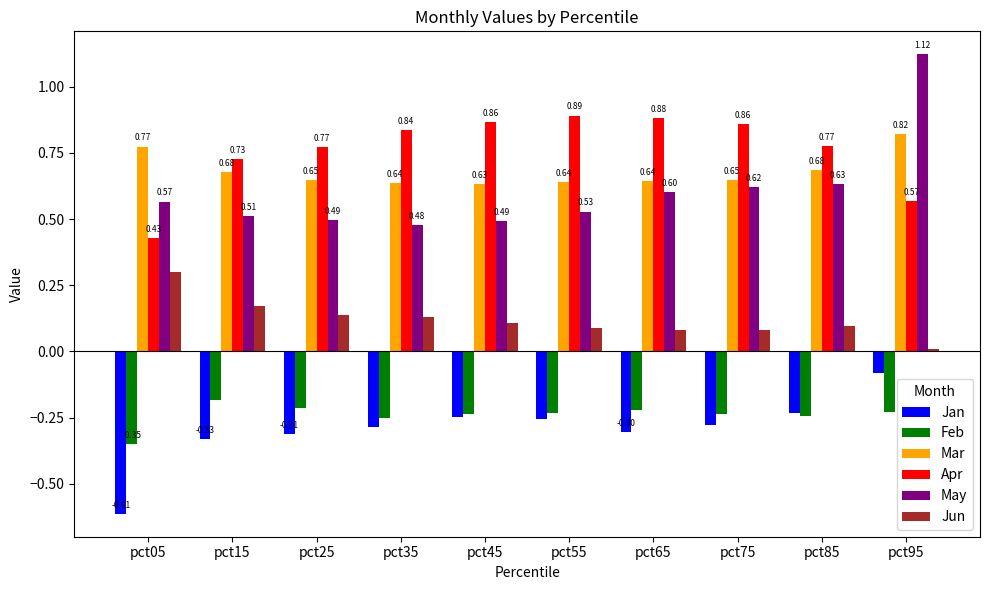

At how many categories does at least one series exceed 0?

10